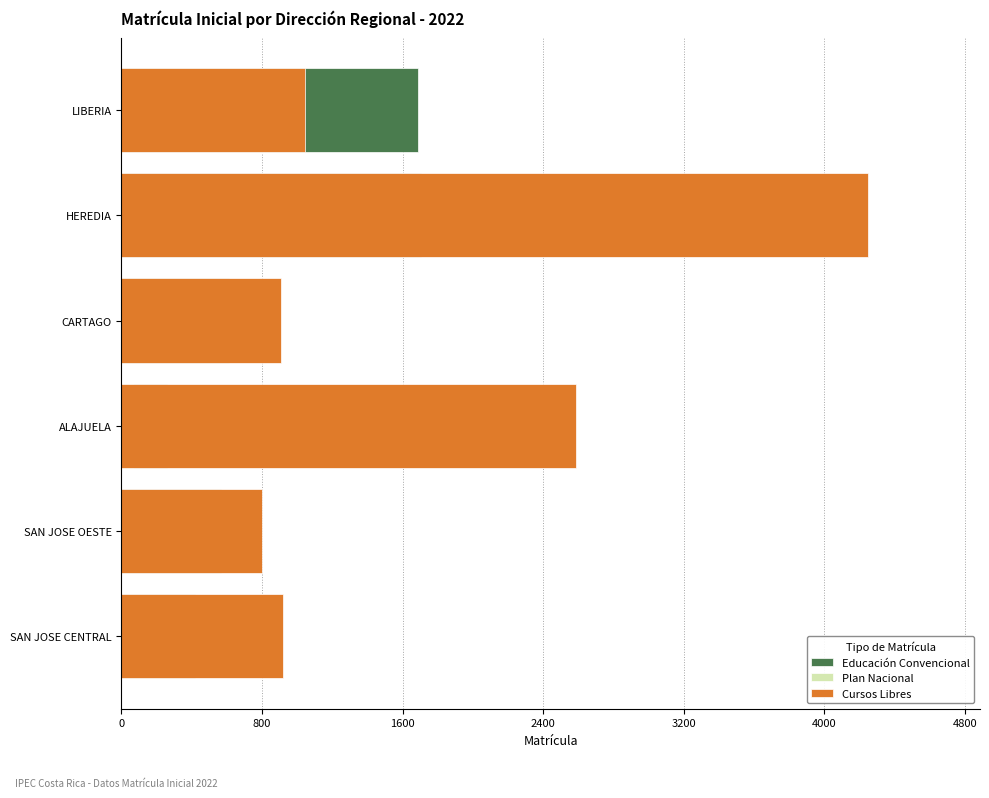

How many values in the Cursos Libres series are below 1045?

3